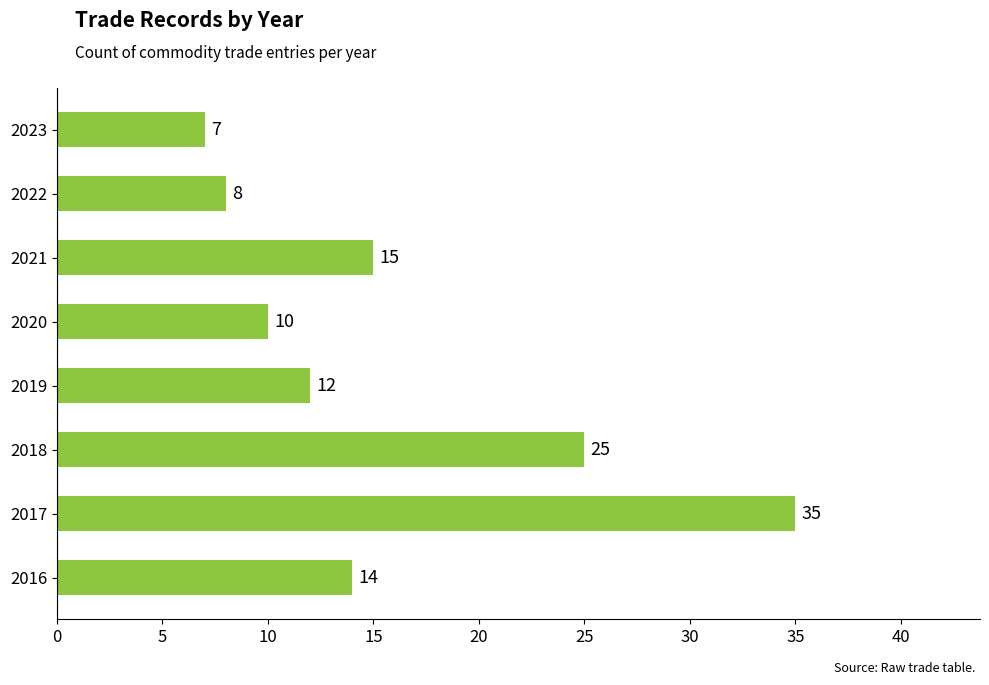

Does the chart contain stacked bars?

No